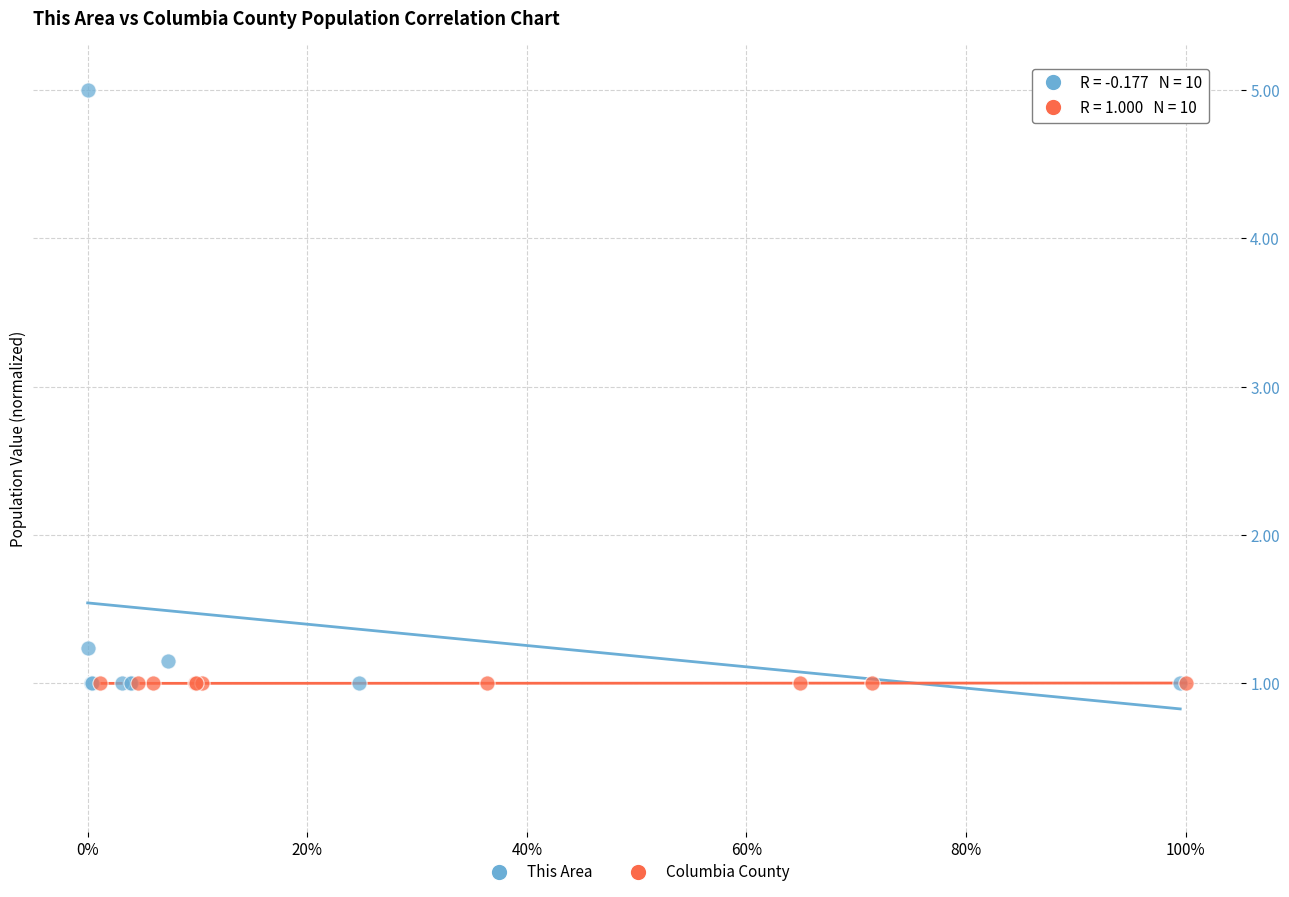

Which series contains the highest Y value?

This Area